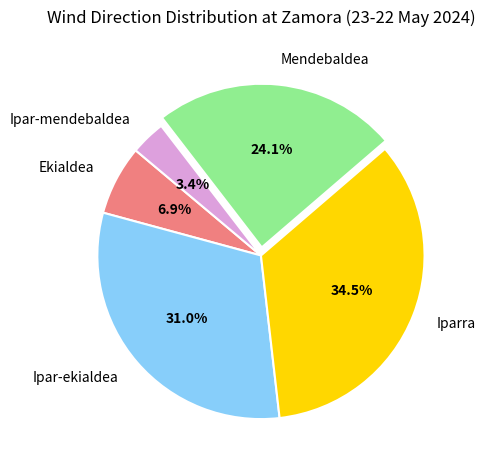

What percentage is the Ipar-mendebaldea slice, to the nearest percent?

3%